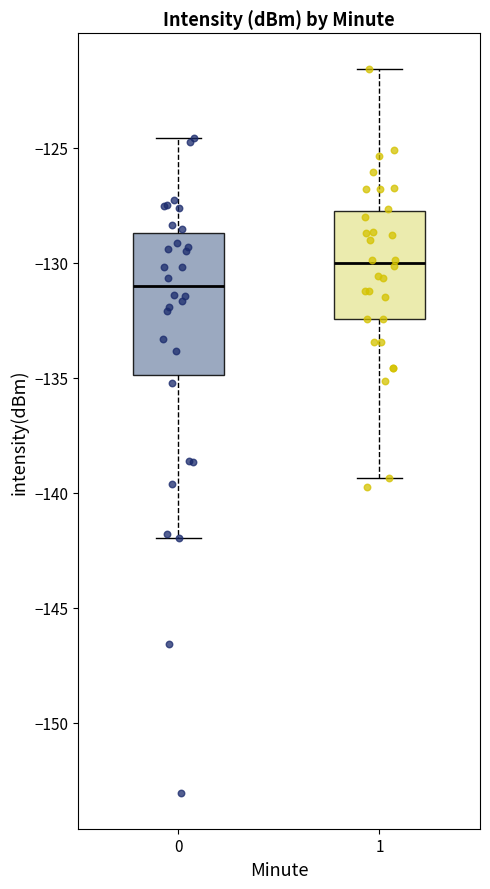

Which box has the lowest median line?

0